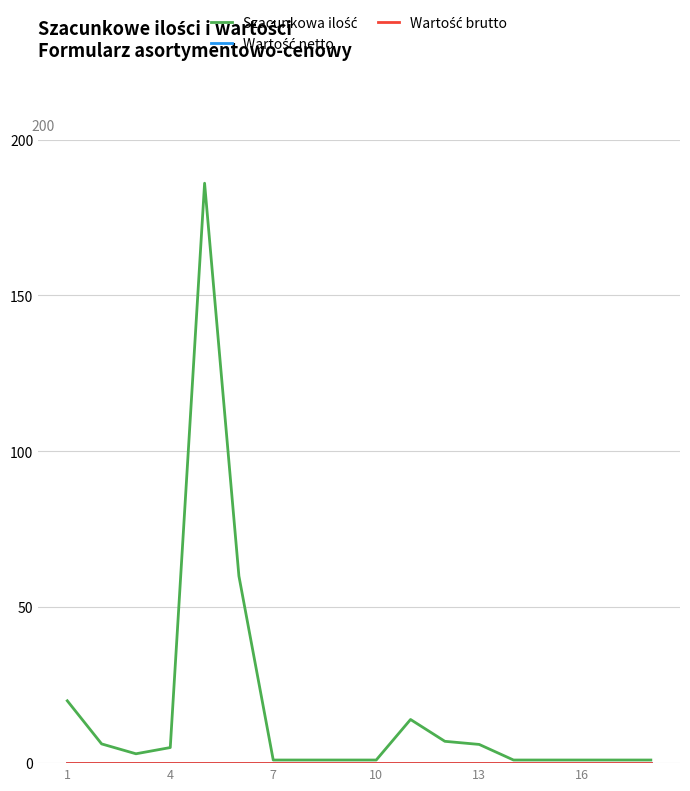

Does the chart display data point markers on the line(s)?

No